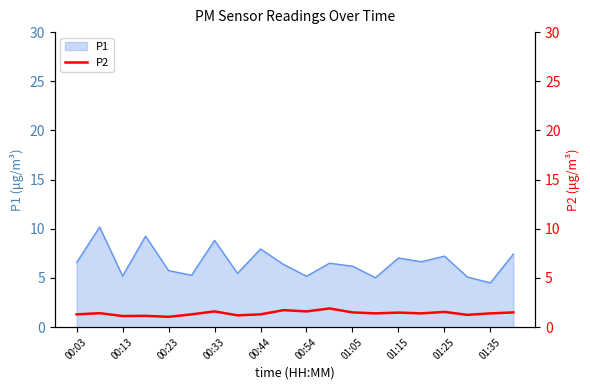

Between 00:03 and 15, which is larger?

15